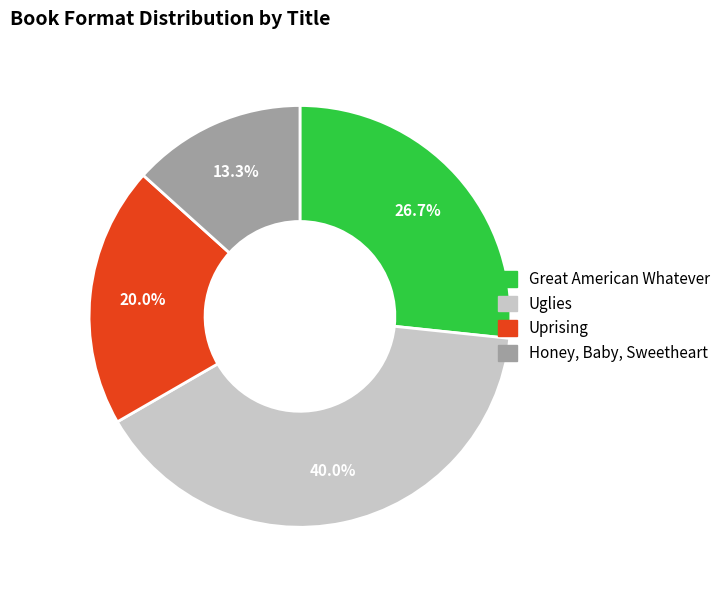

Does Honey, Baby, Sweetheart represent more than half of the total?

No